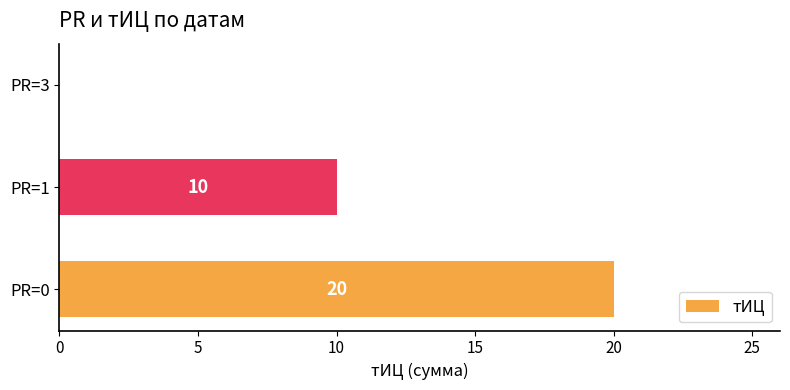

Between PR=1 and PR=0, which is larger?

PR=0